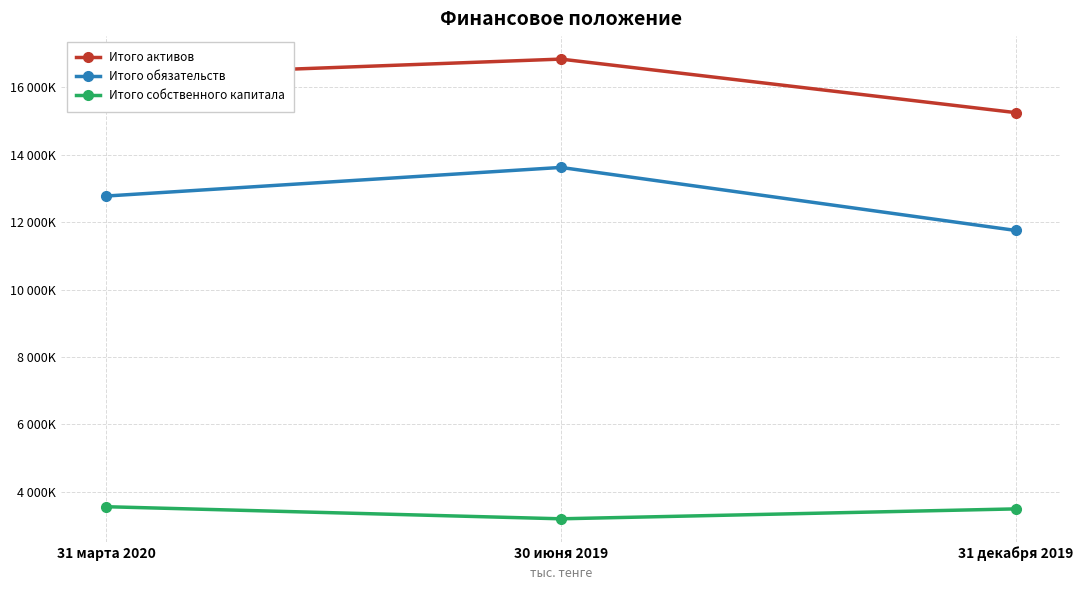

What position from the left is 31 декабря 2019?

3